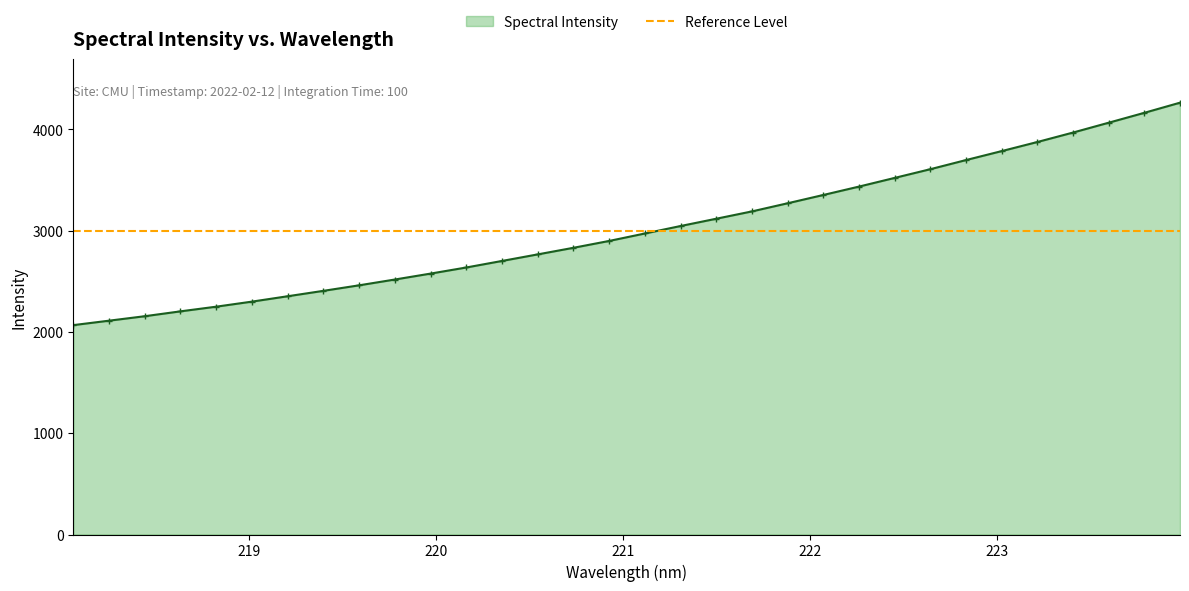

Rank the categories by value from highest to lowest.

223.9802, 223.7895, 223.5987, 223.408, 223.2172, 223.0264, 222.8355, 222.6447, 222.4538, 222.263, 222.0721, 221.8812, 221.6902, 221.4993, 221.3083, 221.1174, 220.9264, 220.7354, 220.5444, 220.3533, 220.1623, 219.9712, 219.7801, 219.589, 219.3979, 219.2067, 219.0156, 218.8244, 218.6332, 218.442, 218.2508, 218.0596